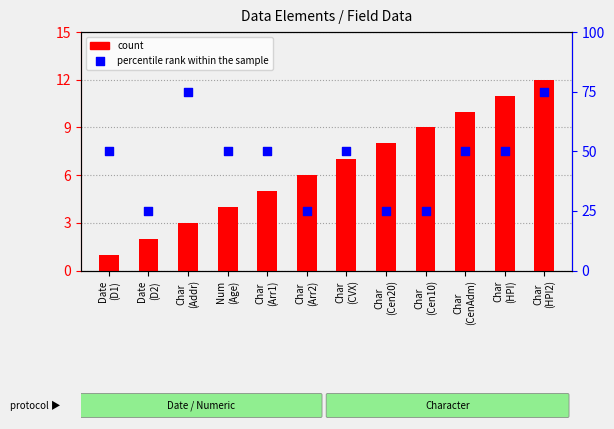

Which series has the largest total across all categories?

percentile rank within the sample